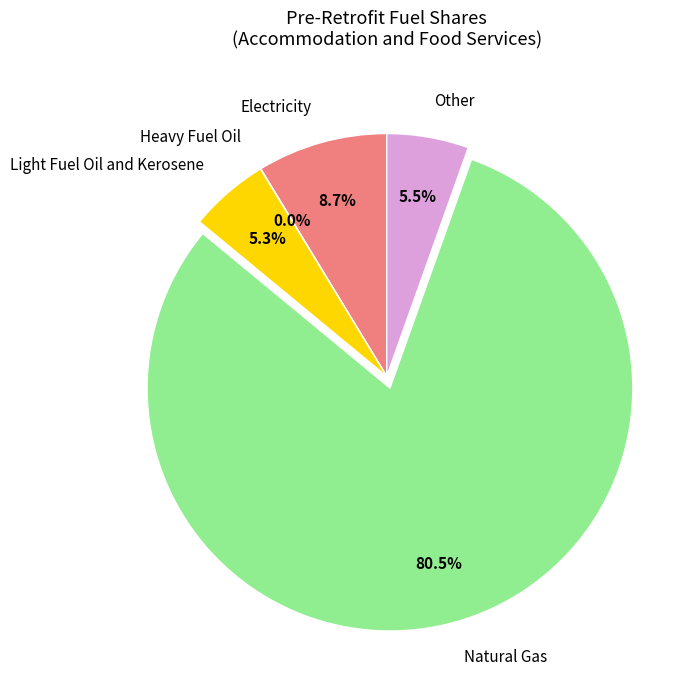

Between Light Fuel Oil and Kerosene and Natural Gas, which is larger?

Natural Gas